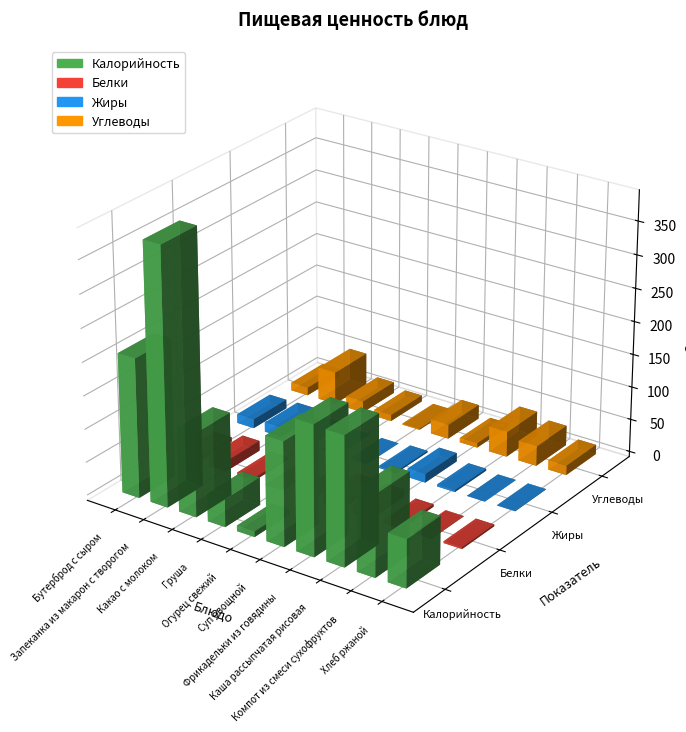

Is it true that Белки equals 7.0 at Суп овощной?

False